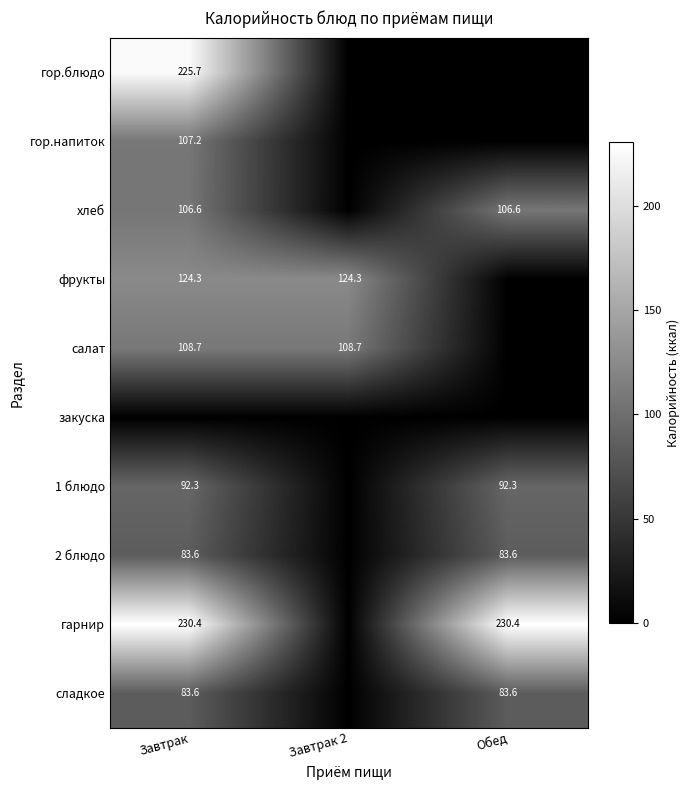

What is the spread (max minus min) of values at Обед?

230.4